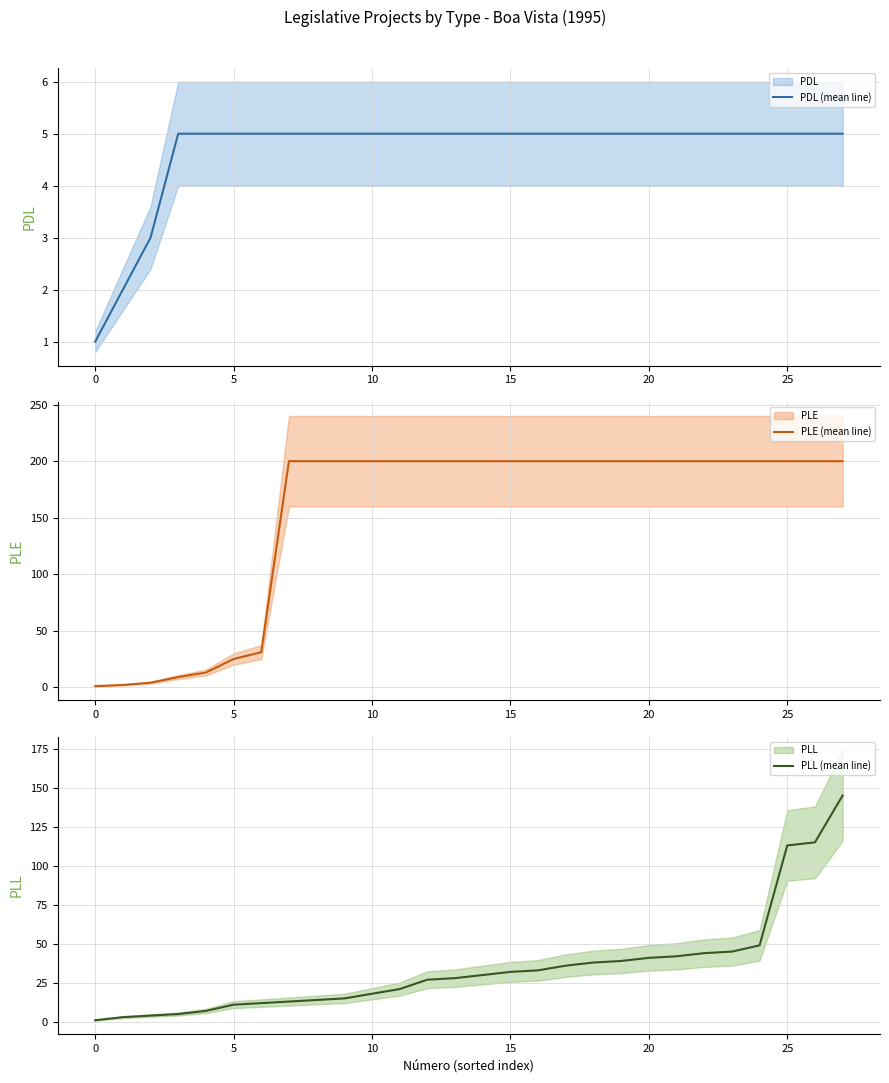

How many series are shown in this chart?

3